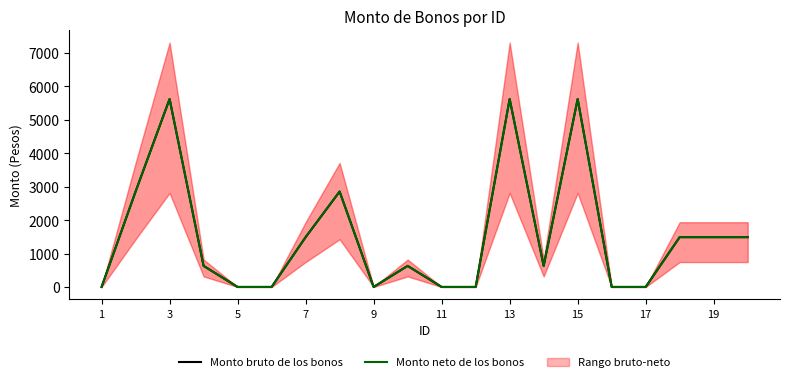

What is the sum of all Monto neto de los bonos values?

30425.8